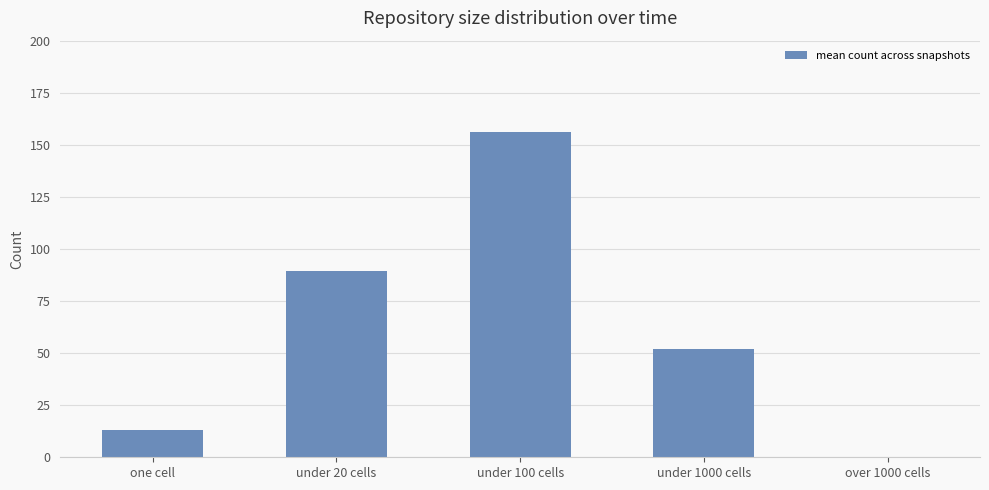

At which category does the chart reach its peak across all series?

under 100 cells